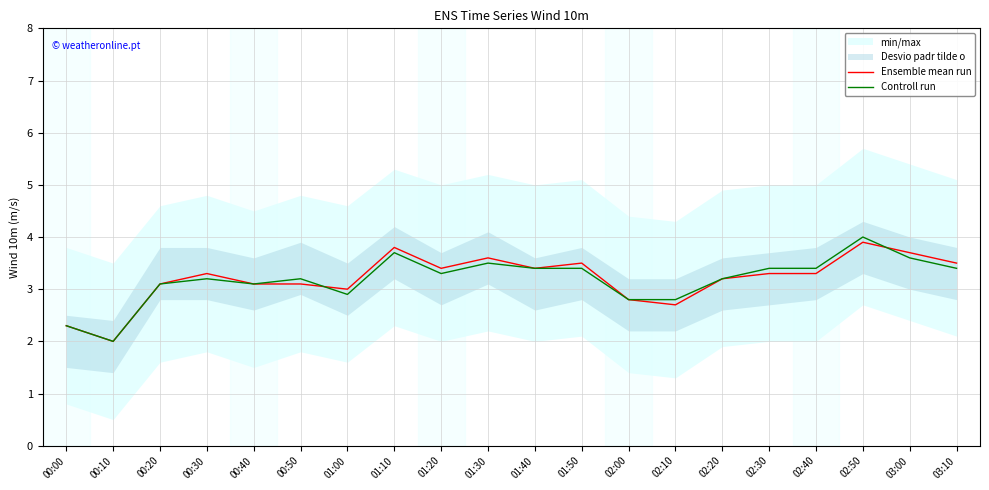

Is the value of Ensemble mean run at 03:10 greater than the value of Controll run at 01:10?

No